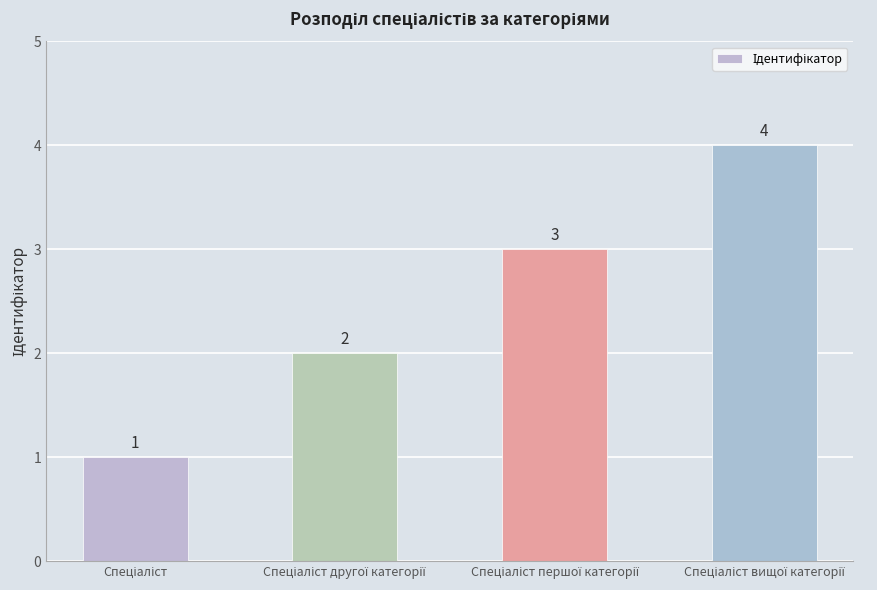

What is the maximum value shown in the chart?

4